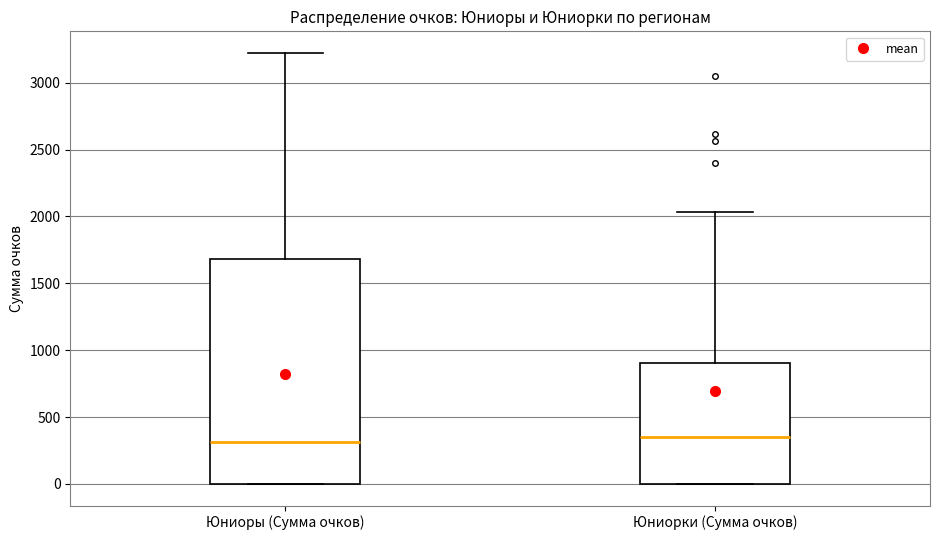

Reading left to right, read every box against the y-axis: the position of its median line, the range the box covers, and the ends of its whiskers. The values are not printed on the chart, so give them approximately, as read against the axis.

Юниоры (Сумма очков): median 300, box 0 to 1700, whiskers 0 to 3200
Юниорки (Сумма очков): median 350, box 0 to 900, whiskers 0 to 2050